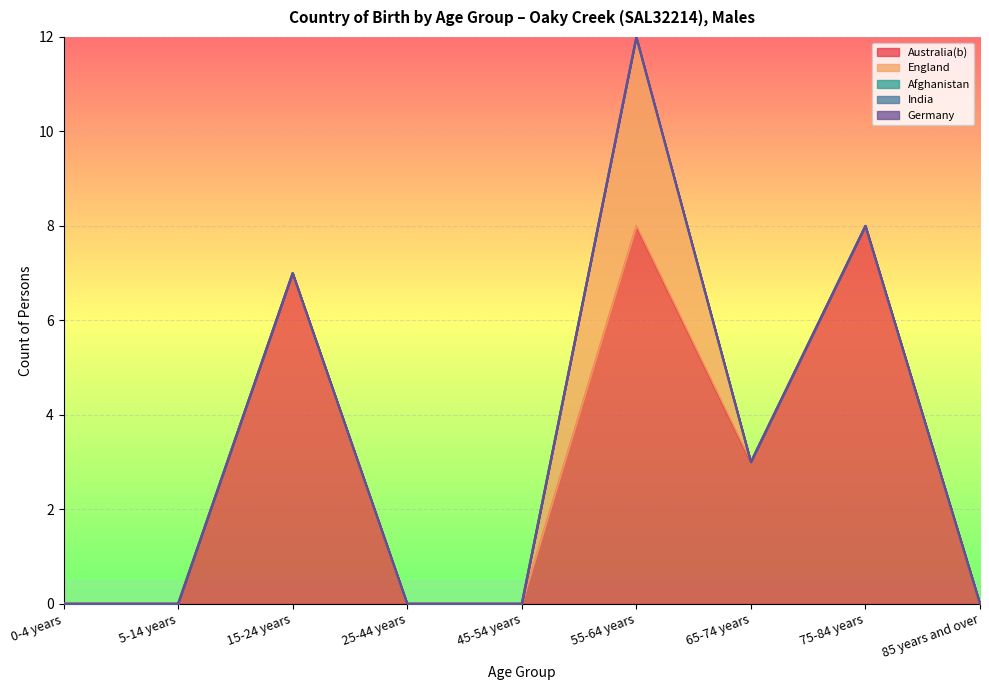

How many lines are shown in the chart?

5